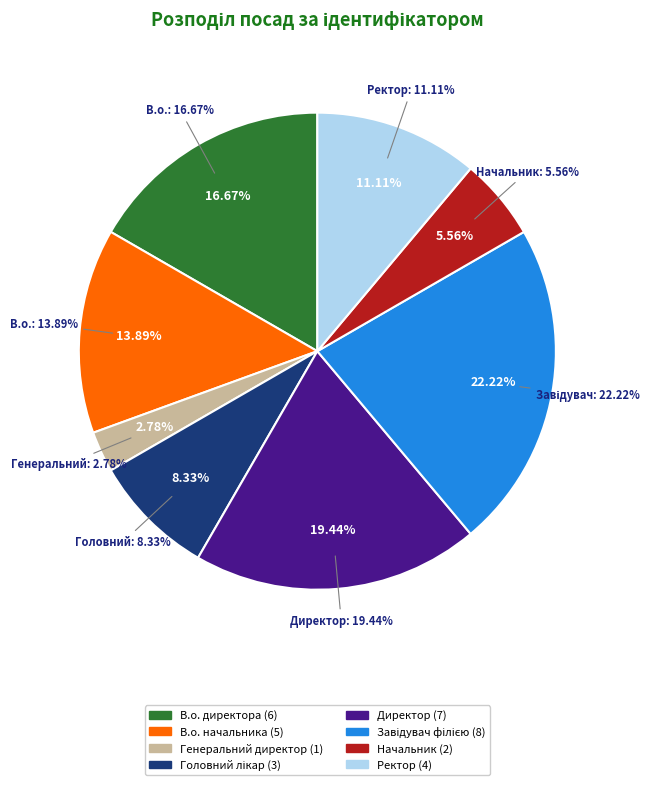

Which slice is the smallest?

Генеральний директор